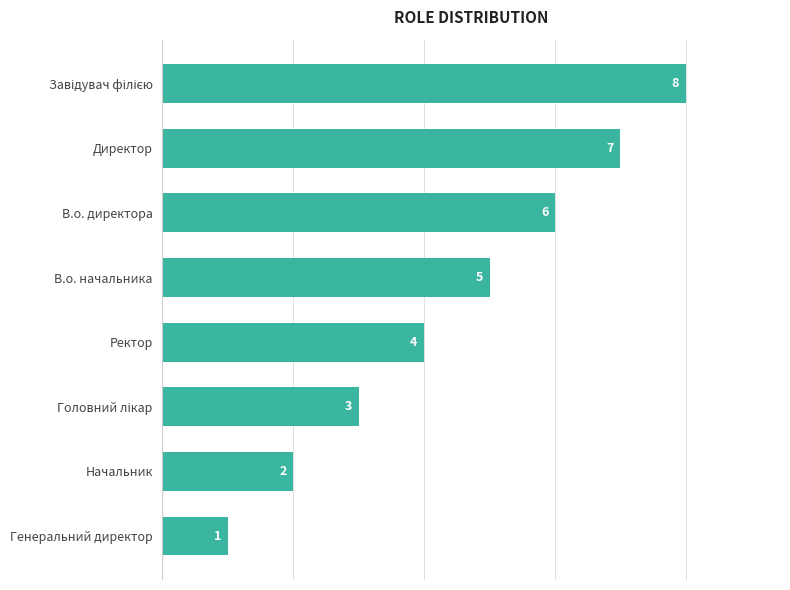

Are the bars grouped side by side (vs. stacked)?

No